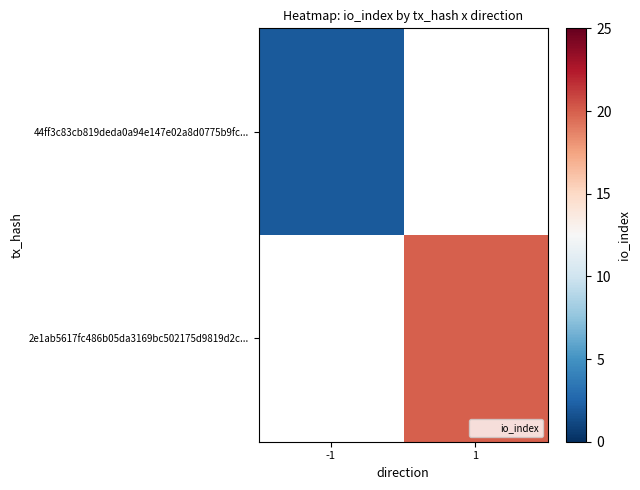

Is the value of 2e1ab5617fc486b05da3169bc502175d9819d2c... at 1 greater than the value of 44ff3c83cb819deda0a94e147e02a8d0775b9fc... at 1?

No